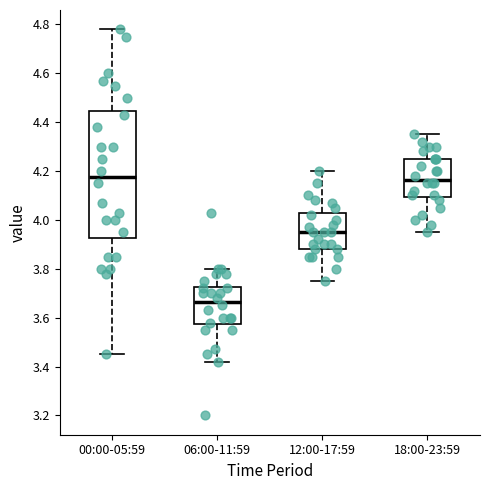

Reading left to right, read every box against the y-axis: the position of its median line, the range the box covers, and the ends of its whiskers. The values are not printed on the chart, so give them approximately, as read against the axis.

00:00-05:59: median 4.18, box 3.92 to 4.44, whiskers 3.46 to 4.78
06:00-11:59: median 3.66, box 3.58 to 3.72, whiskers 3.42 to 3.80
12:00-17:59: median 3.96, box 3.88 to 4.02, whiskers 3.76 to 4.20
18:00-23:59: median 4.16, box 4.10 to 4.26, whiskers 3.96 to 4.36